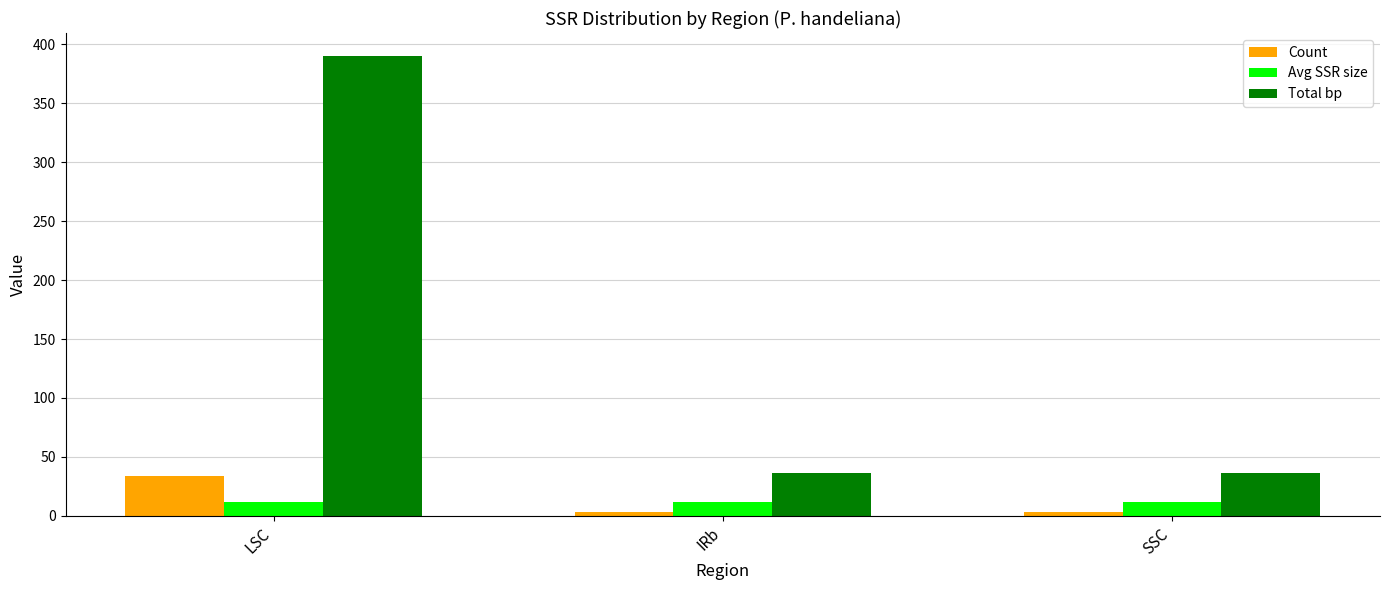

What position from the left is LSC?

1